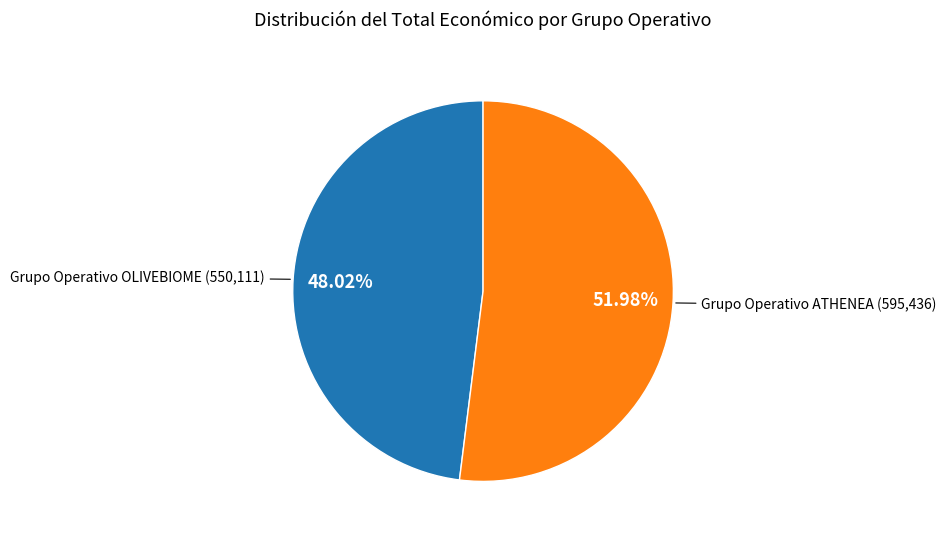

Is there any slice that represents more than half of the pie?

Yes